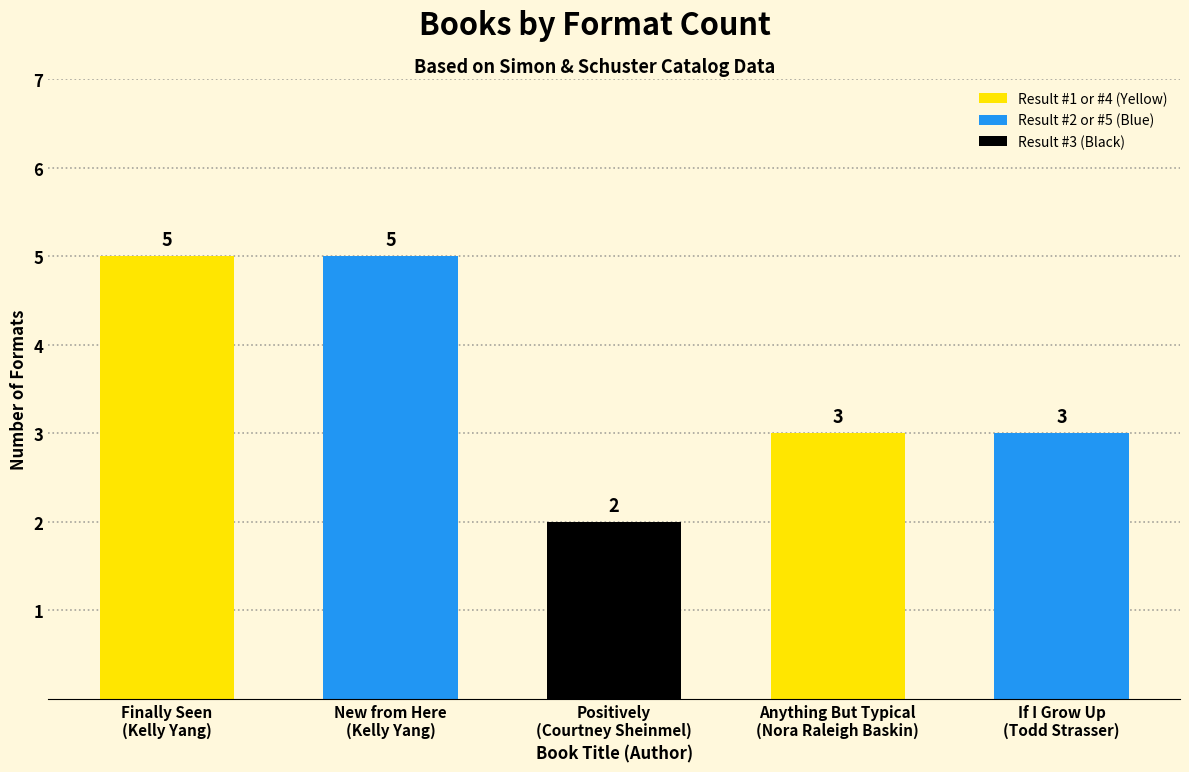

Approximately how many times larger is the value at If I Grow Up
(Todd Strasser) compared to Anything But Typical
(Nora Raleigh Baskin)?

1.0